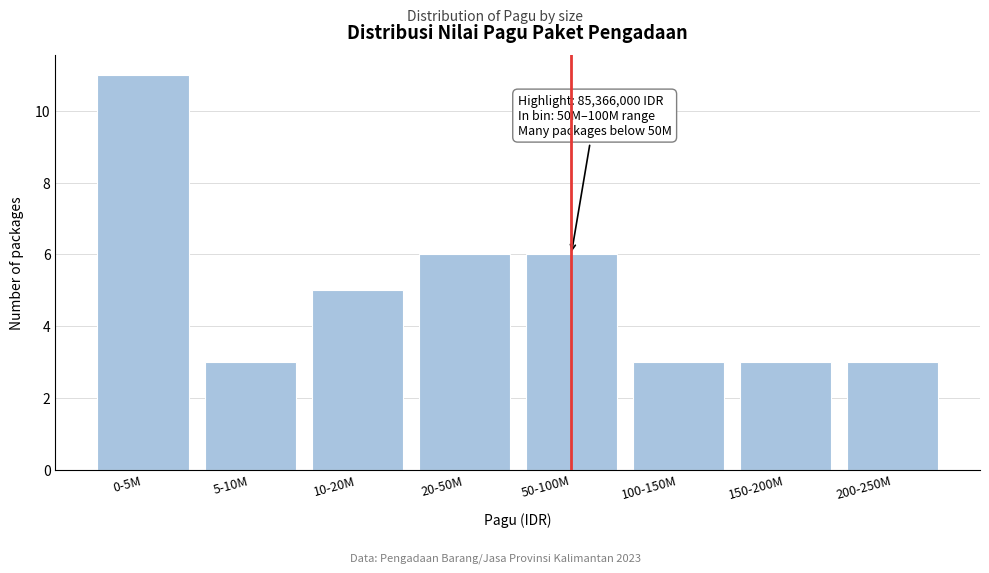

Reading left to right, transcribe all the data shown in this chart.

11	3	5	6	6	3	3	3